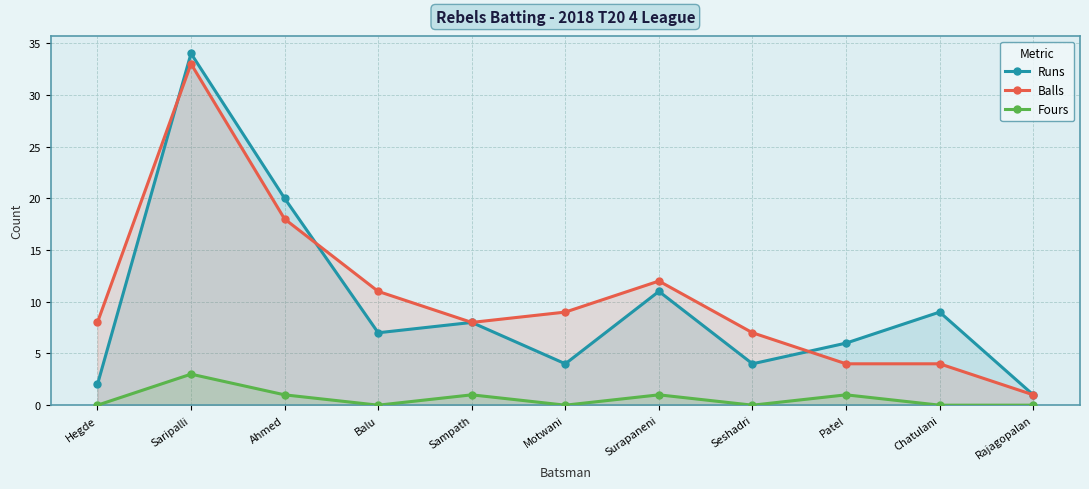

The value of Runs at Sampath is 8. True or false?

True